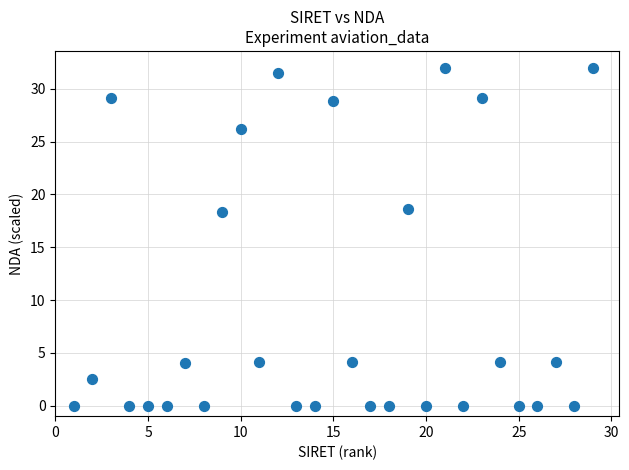

What is the range of Y values (max minus min)?

32.0